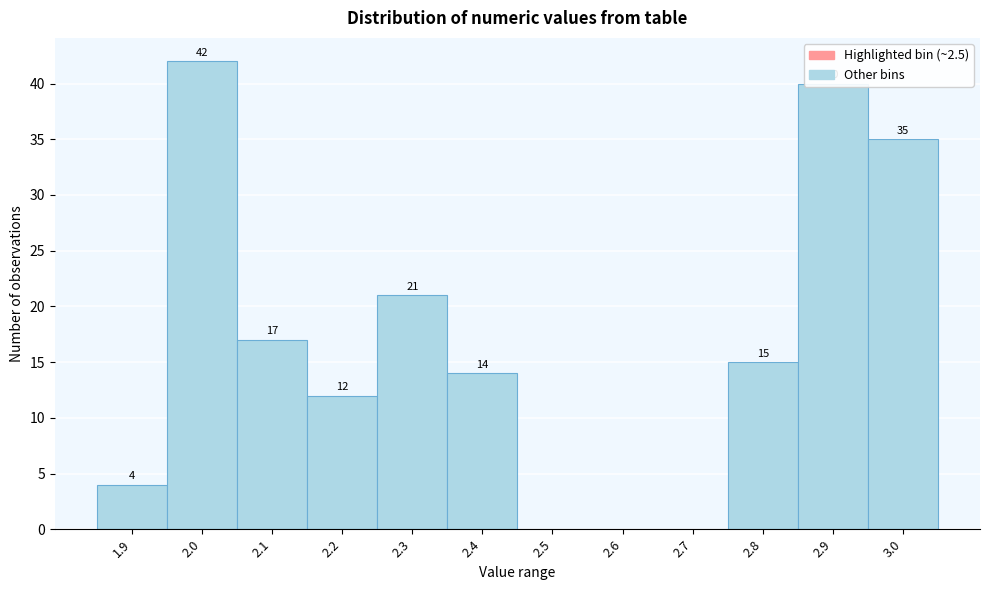

Approximately how many times larger is the value at 2.3 compared to 2.1?

1.2